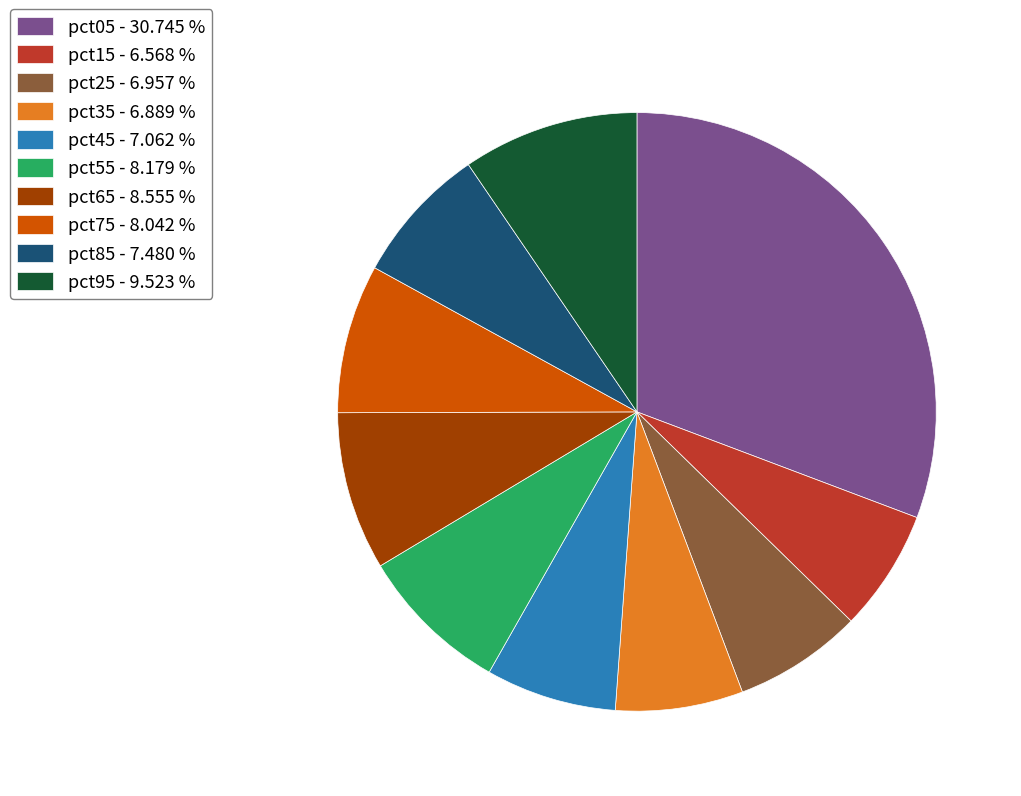

Does any single category account for the majority?

No